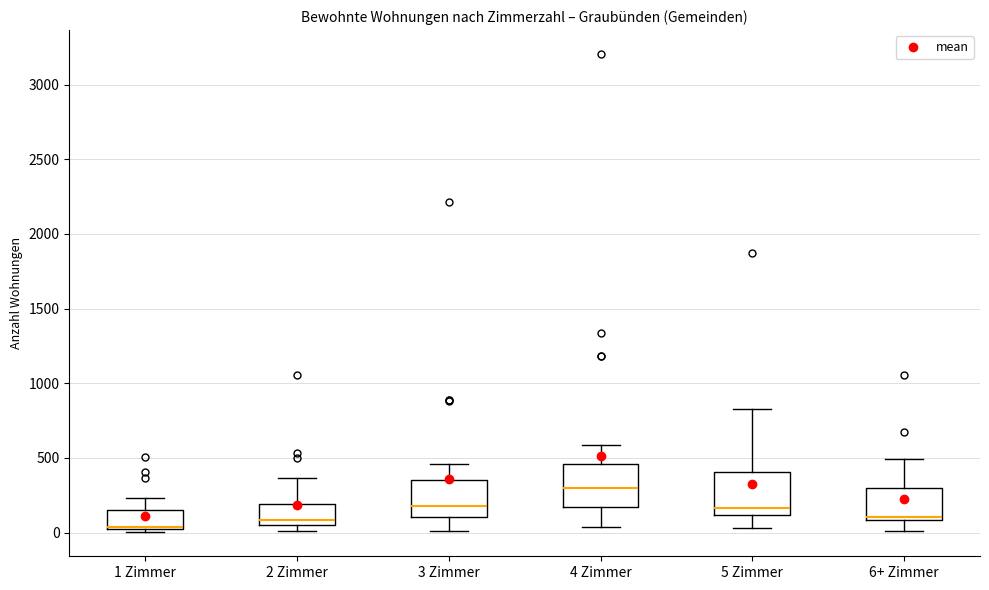

Reading left to right, read every box against the y-axis: the position of its median line, the range the box covers, and the ends of its whiskers. The values are not printed on the chart, so give them approximately, as read against the axis.

1 Zimmer: median 50, box 0 to 150, whiskers 0 (just below the box's lower edge) to 250
2 Zimmer: median 100, box 50 to 200, whiskers 0 to 350
3 Zimmer: median 200, box 100 to 350, whiskers 0 to 450
4 Zimmer: median 300, box 150 to 450, whiskers 50 to 600
5 Zimmer: median 150, box 100 to 400, whiskers 50 to 850
6+ Zimmer: median 100 (just above the box's lower edge), box 100 to 300, whiskers 0 to 500